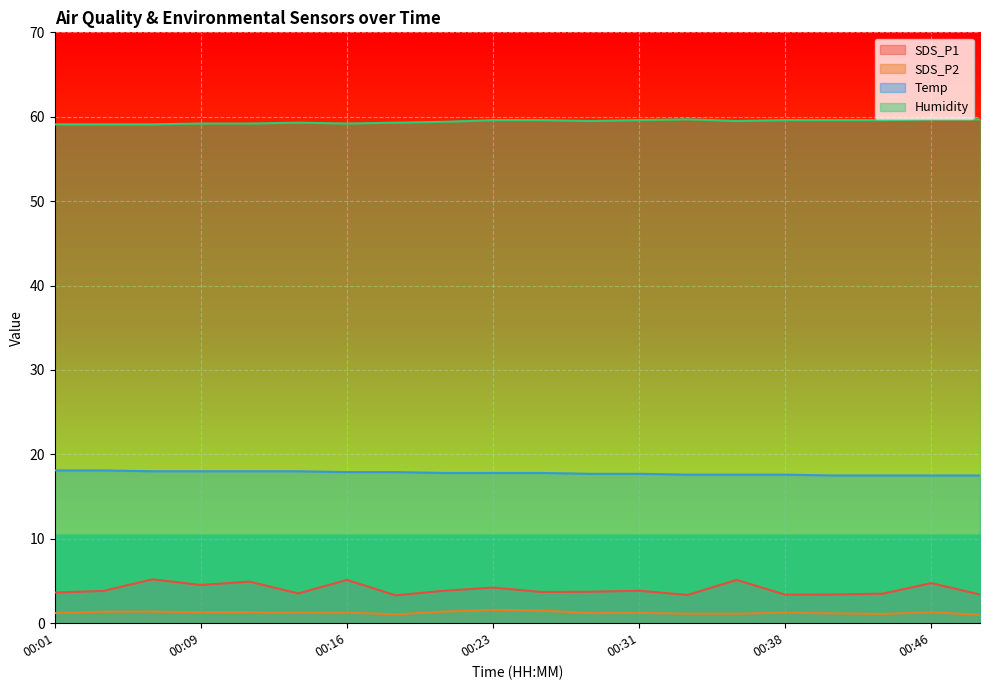

Which category has the lowest value in the SDS_P2 series?

00:48